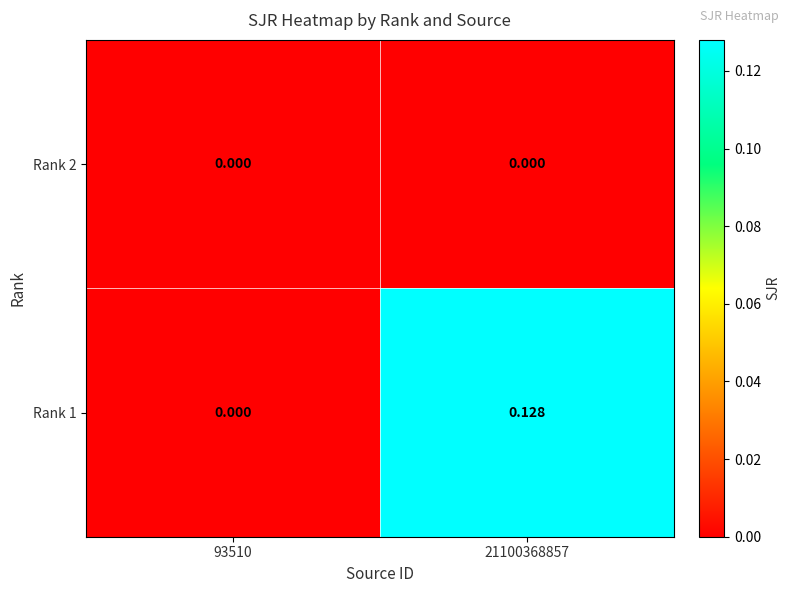

How many data points in Rank 1 are above 0?

1